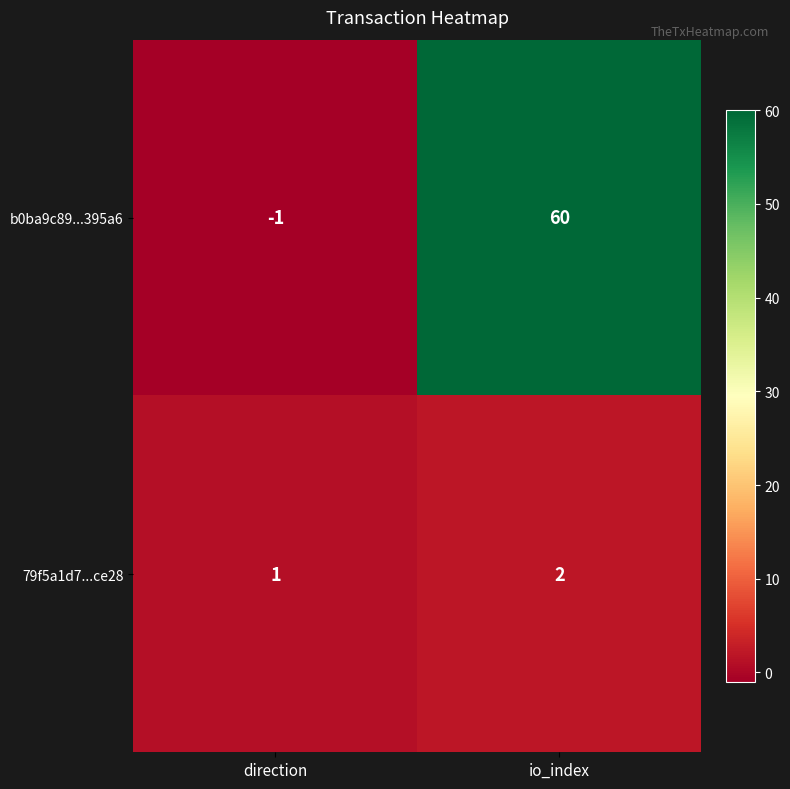

What is the difference between the b0ba9c89...395a6 values at direction and io_index?

61